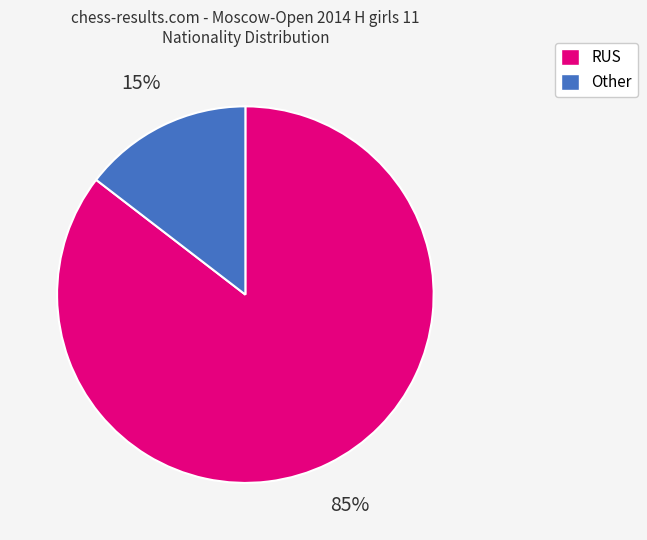

Which category has the smallest portion of the pie?

Other